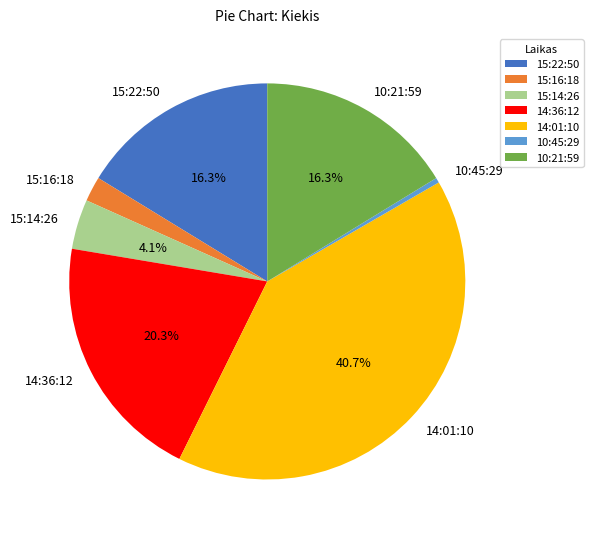

What percentage is NOT represented by 10:21:59?

83.7%